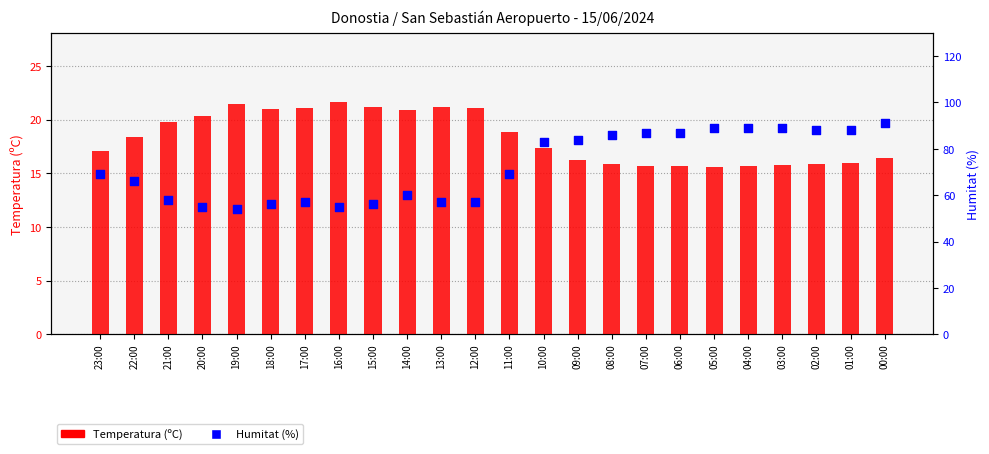

At how many categories does at least one series exceed 53?

24